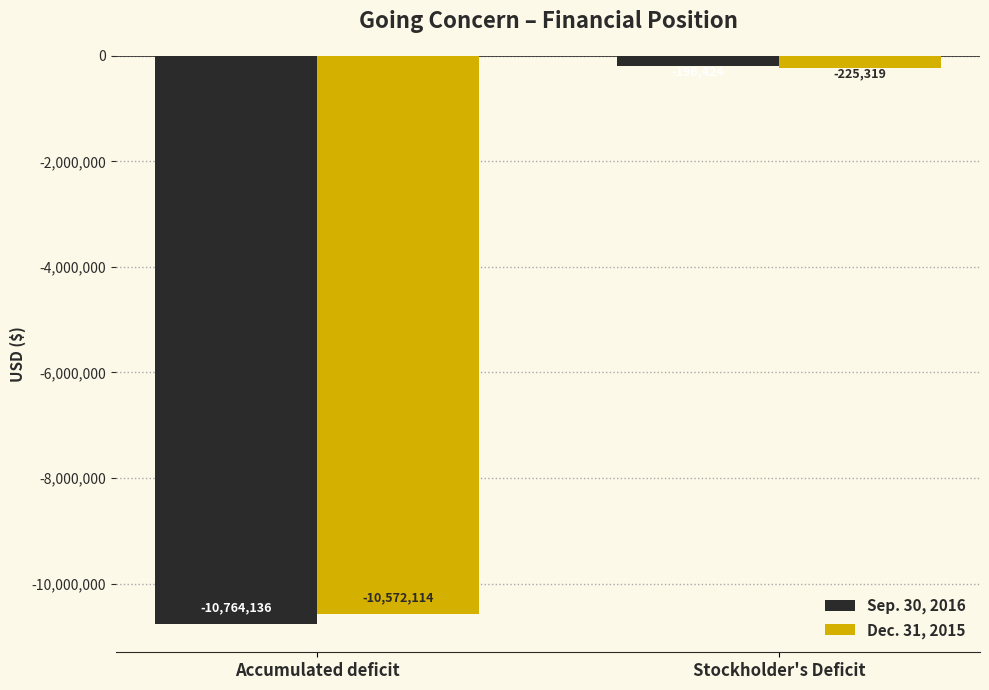

What is the average value of the Dec. 31, 2015 series?

-5398716